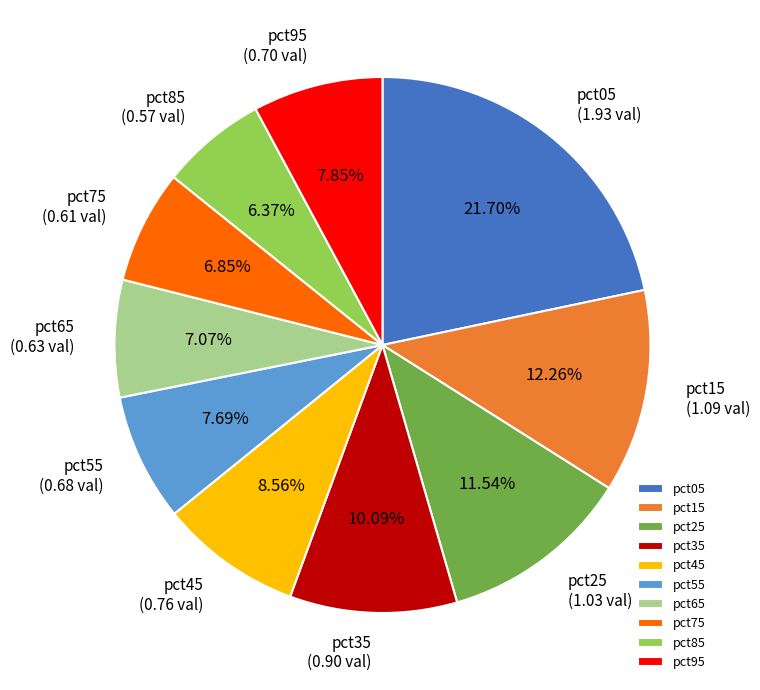

Is it true that pct45 is 9% of the pie?

True